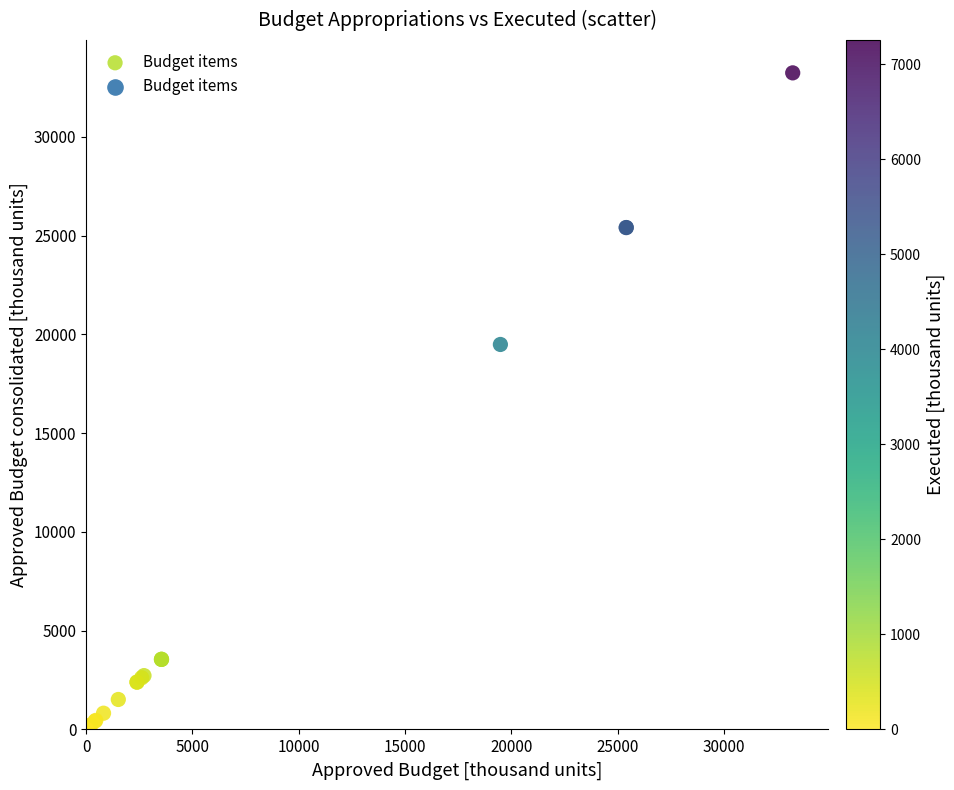

What Y value in the scatter plot is closest to 16625?

19487.8